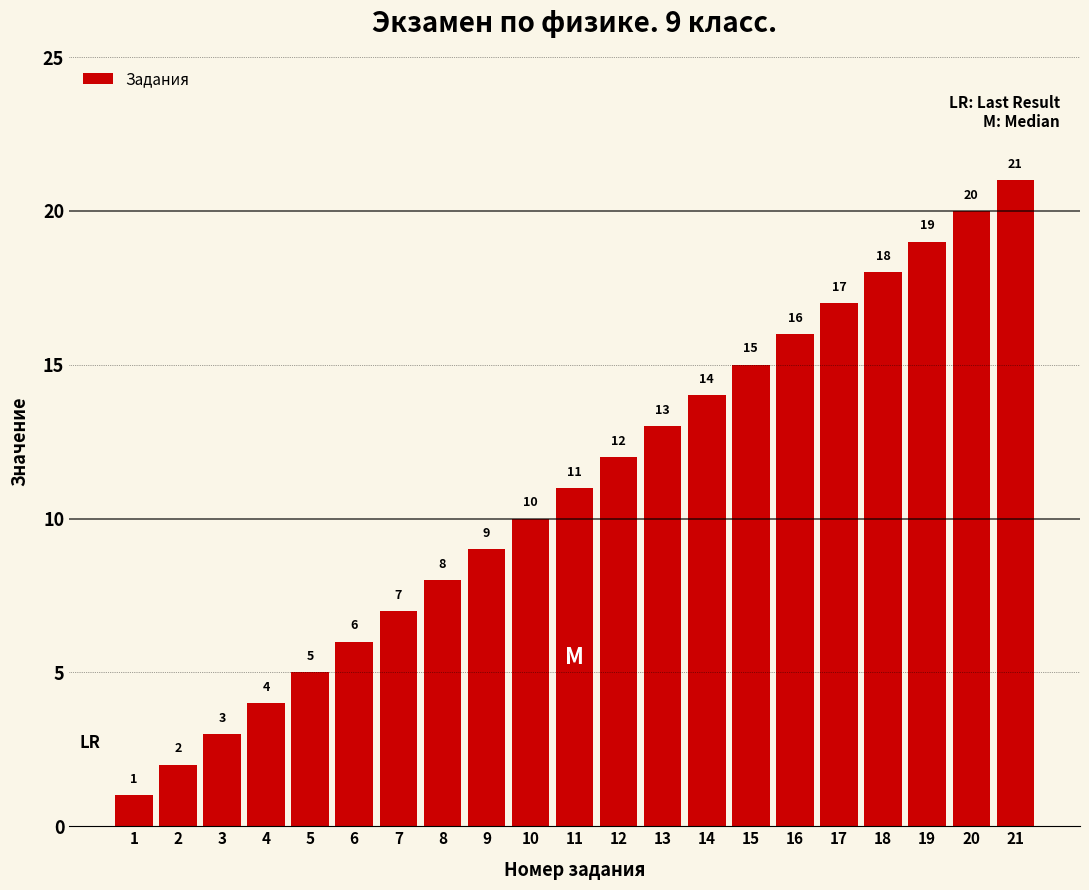

What is the approximate value at 14, to the nearest 5?

15